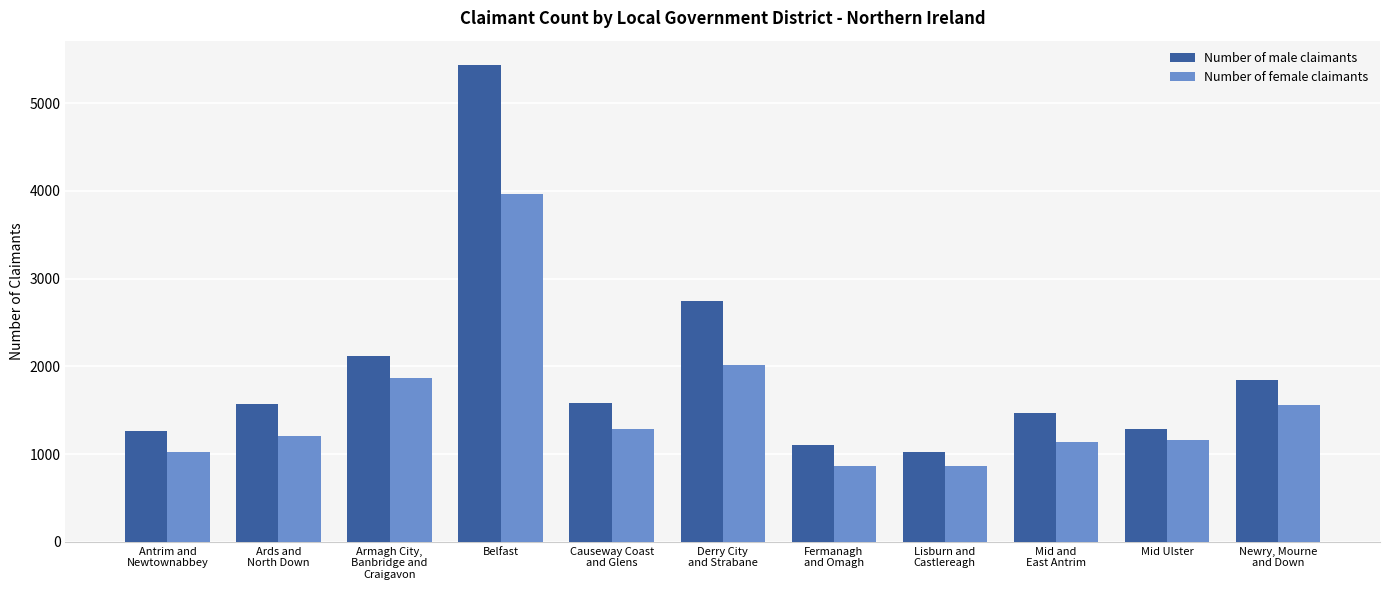

What is the difference between the maximum and minimum values in the Number of female claimants series?

3100